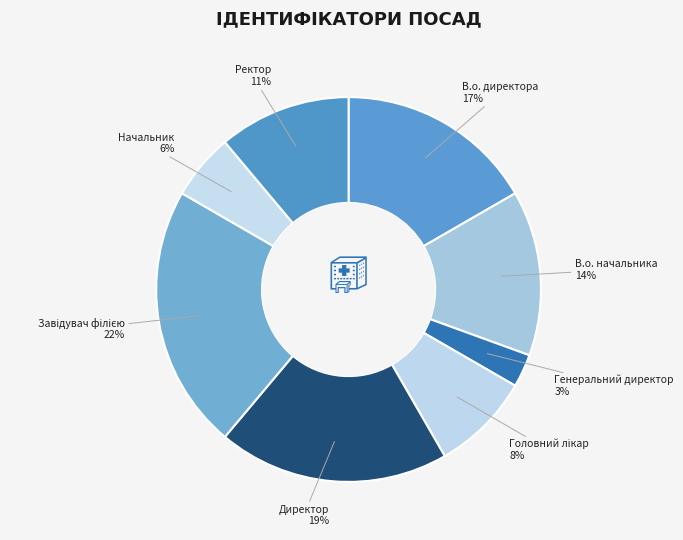

What percentage is the Генеральний директор slice, to the nearest percent?

3%